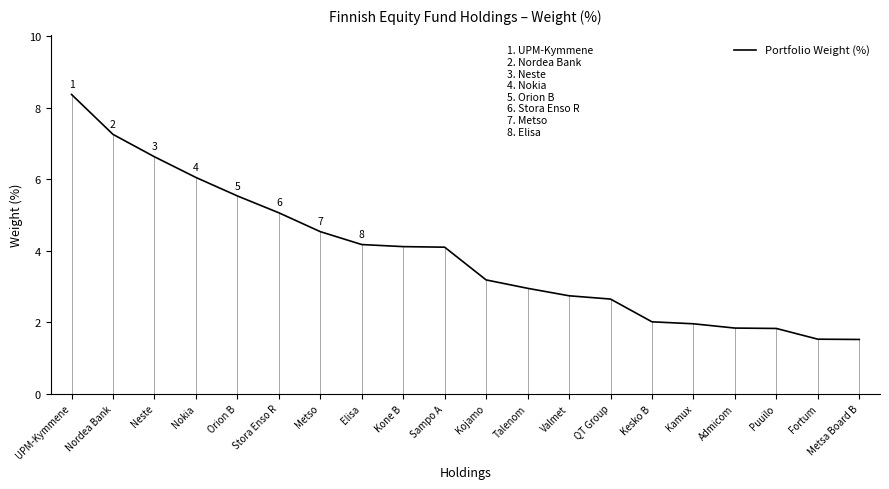

What position from the right is Puuilo?

3